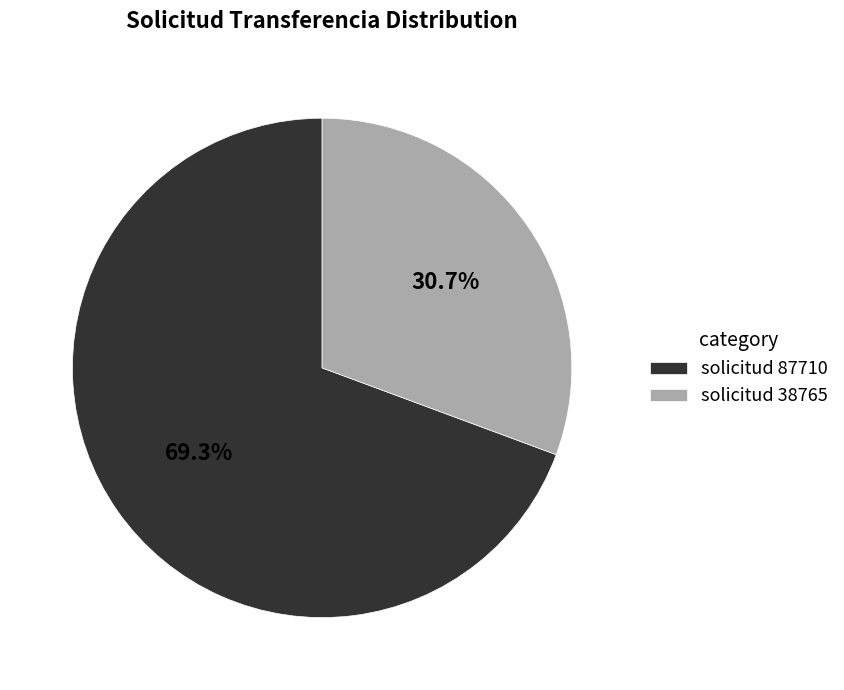

What is the largest slice in the pie chart?

solicitud 87710